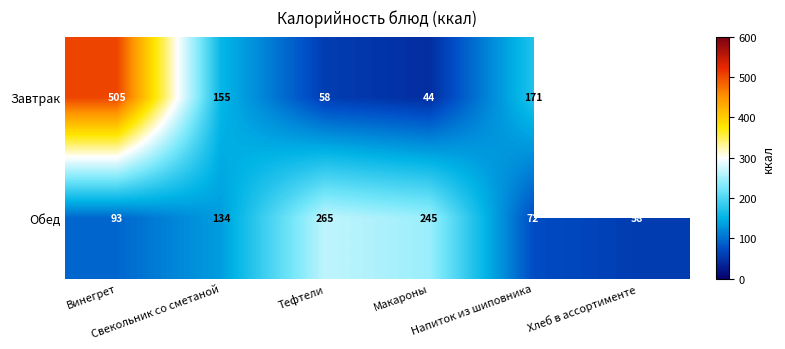

What is the minimum value for Обед?

58.0